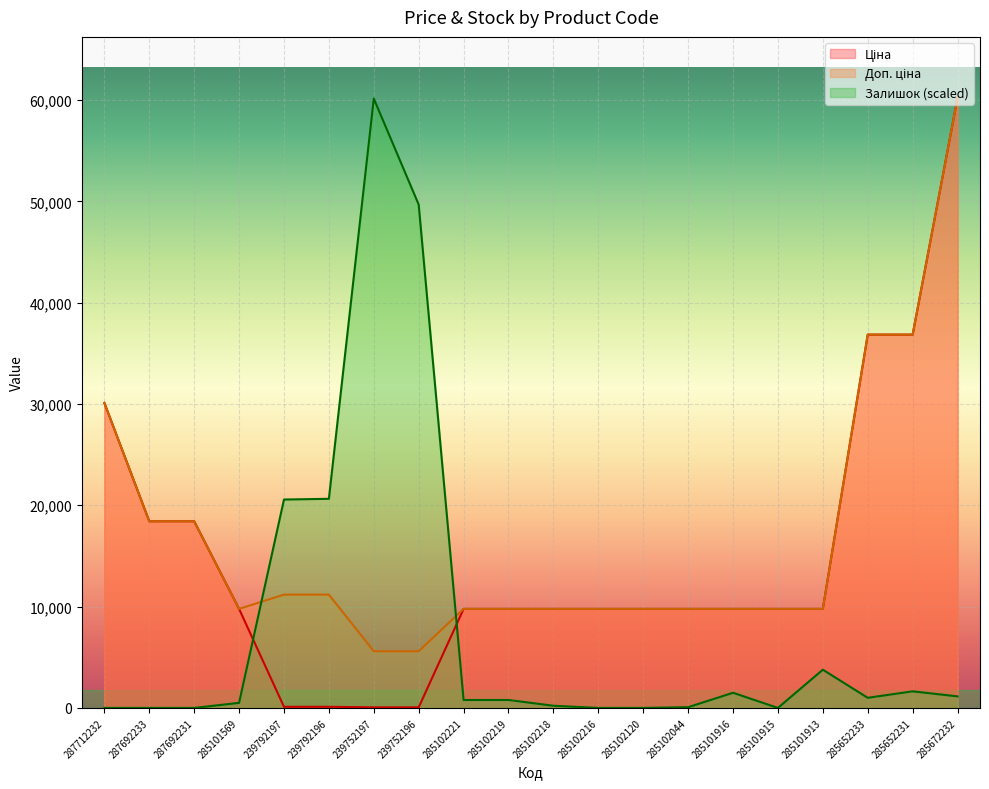

What is the spread (max minus min) of values at 285102120?

9775.5